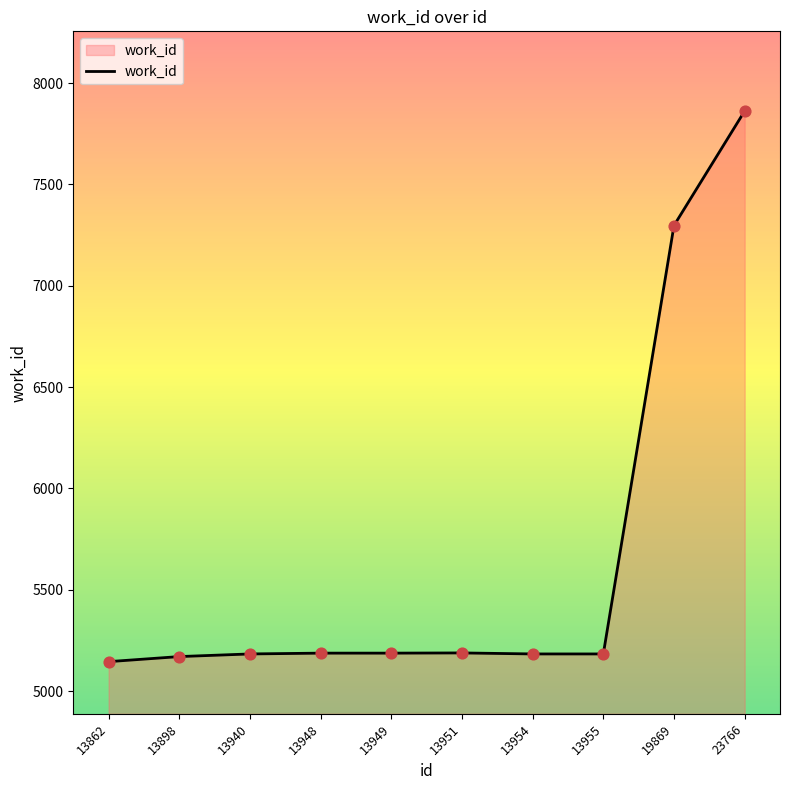

What is the ratio of the value at 13862 to the value at 19869?

0.7